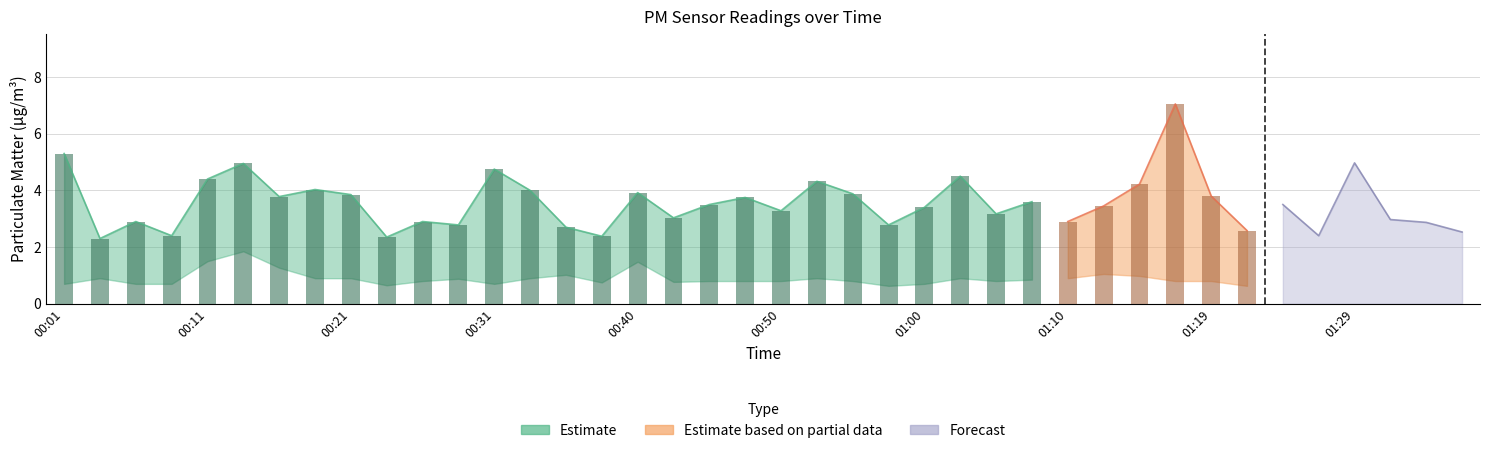

True or false: P2 has a value of 1.7 at 00:35.

False